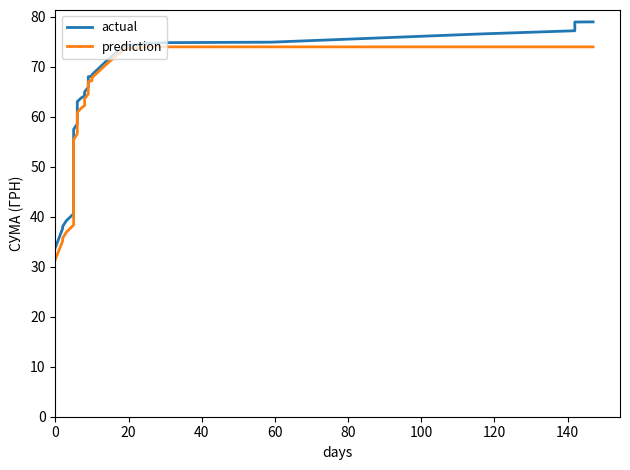

Is this an area chart (filled region under the line)?

No